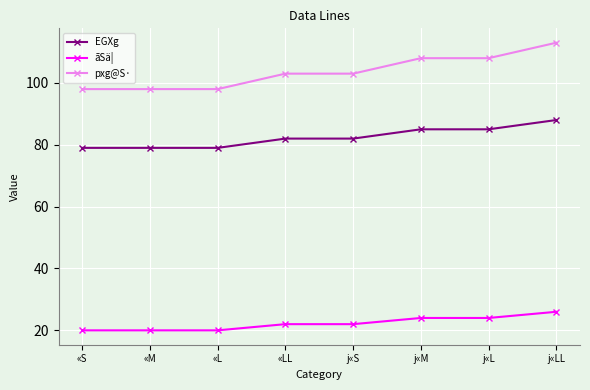

How many distinct data groups are displayed?

3